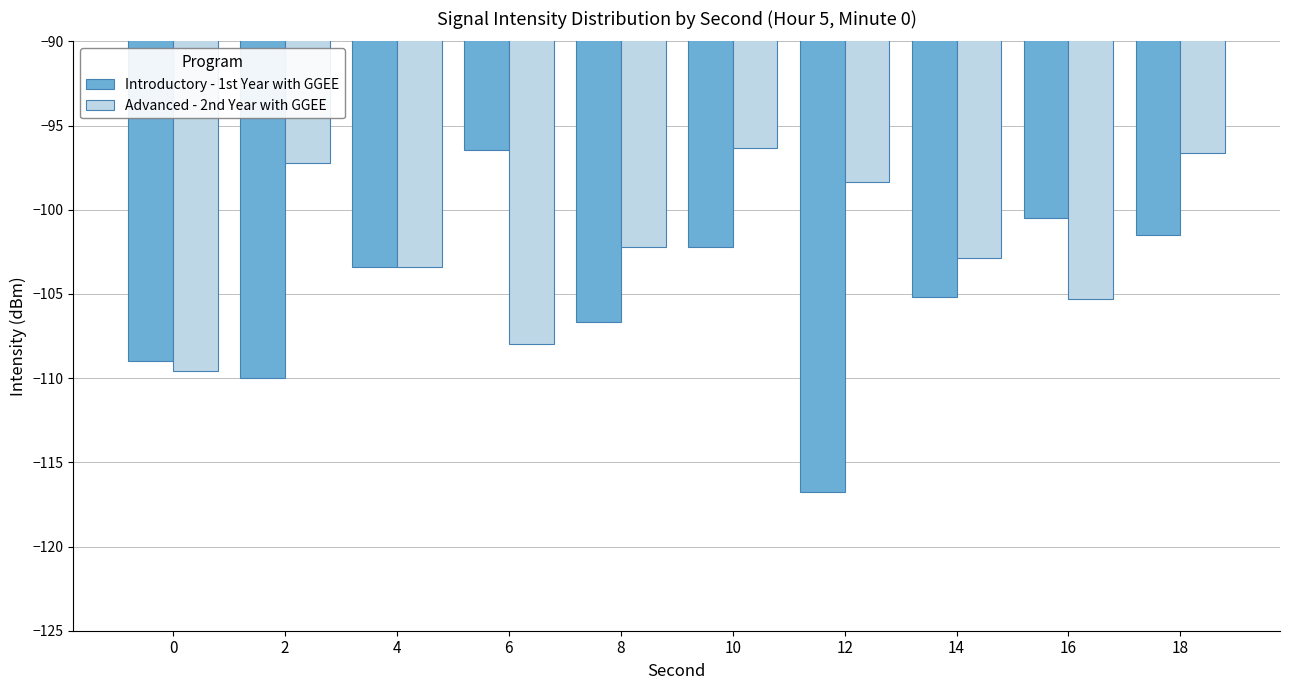

Is the value of Introductory - 1st Year with GGEE at 8 greater than the value of Advanced - 2nd Year with GGEE at 2?

No